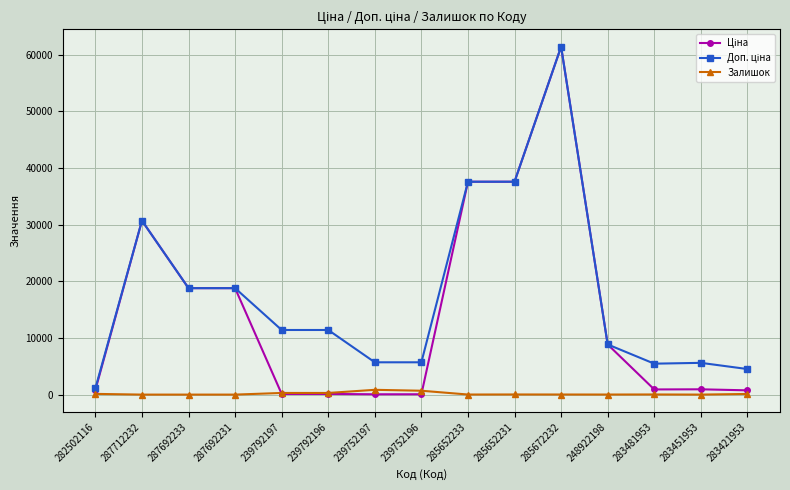

At how many categories does at least one series exceed 22362?

4